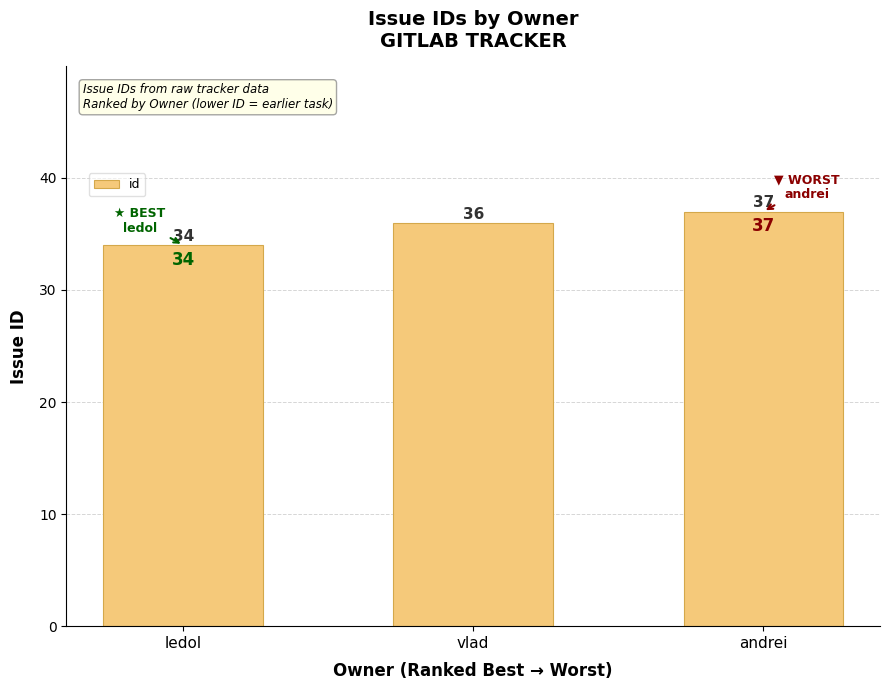

True or false: the data shows 36 at vlad.

True